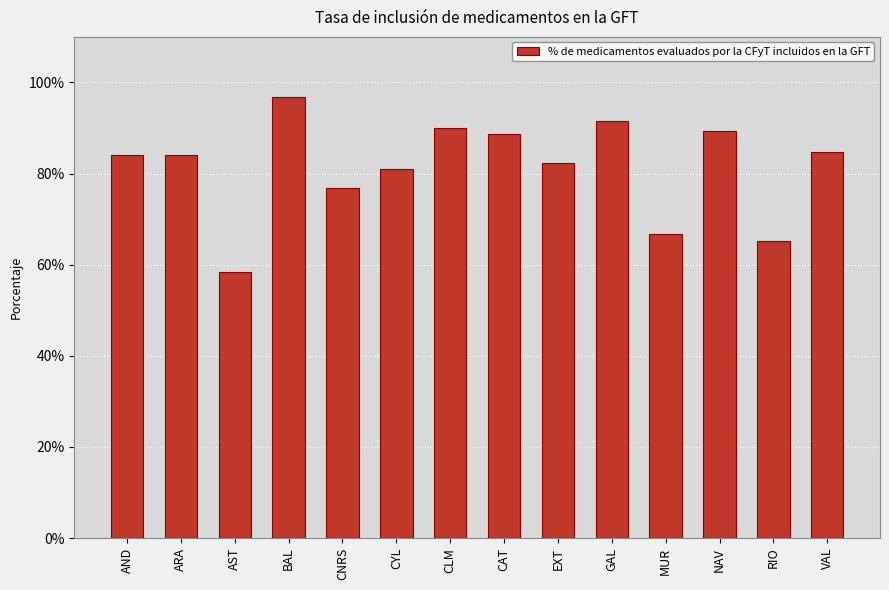

Is it true that the value at RIO is 0.2?

False